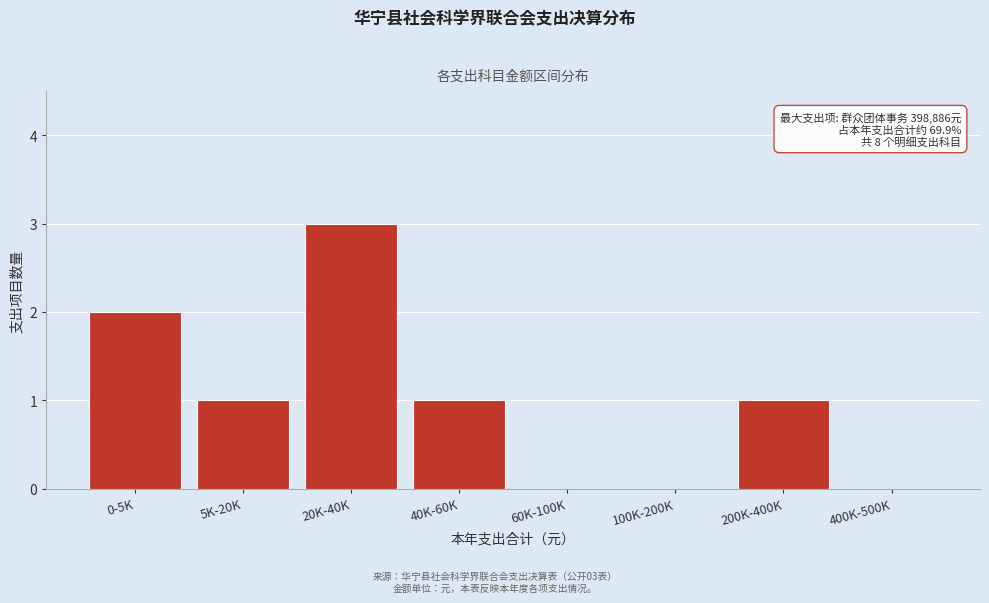

Reading right to left, extract all data points from this chart.

400K-500K=0	200K-400K=1	100K-200K=0	60K-100K=0	40K-60K=1	20K-40K=3	5K-20K=1	0-5K=2